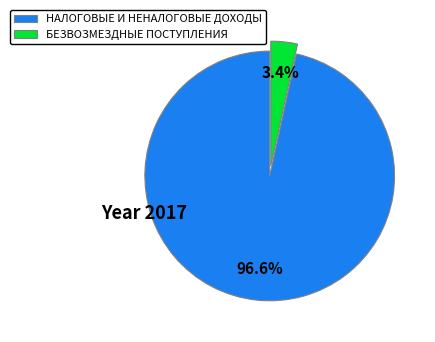

Which has a higher value, НАЛОГОВЫЕ И НЕНАЛОГОВЫЕ ДОХОДЫ or БЕЗВОЗМЕЗДНЫЕ ПОСТУПЛЕНИЯ?

НАЛОГОВЫЕ И НЕНАЛОГОВЫЕ ДОХОДЫ